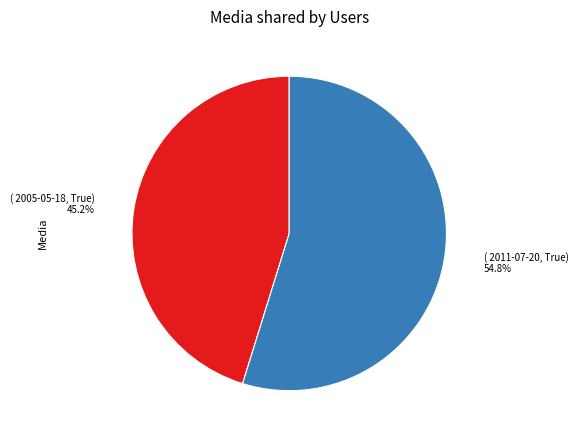

To the nearest percent, what is the average slice percentage?

50%